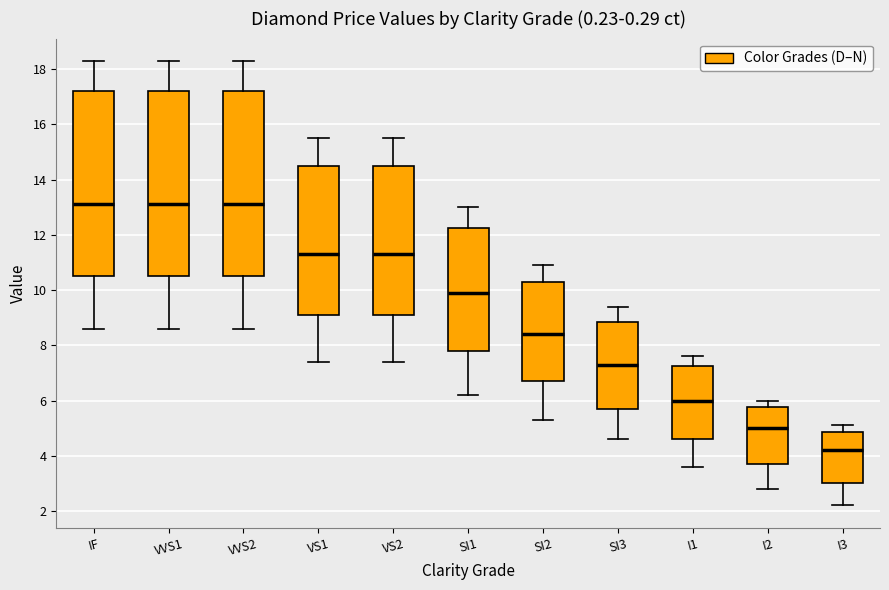

Where does the upper whisker of the box for IF end on the y-axis? The values are not printed on the chart, so give them approximately, as read against the axis.

18.4